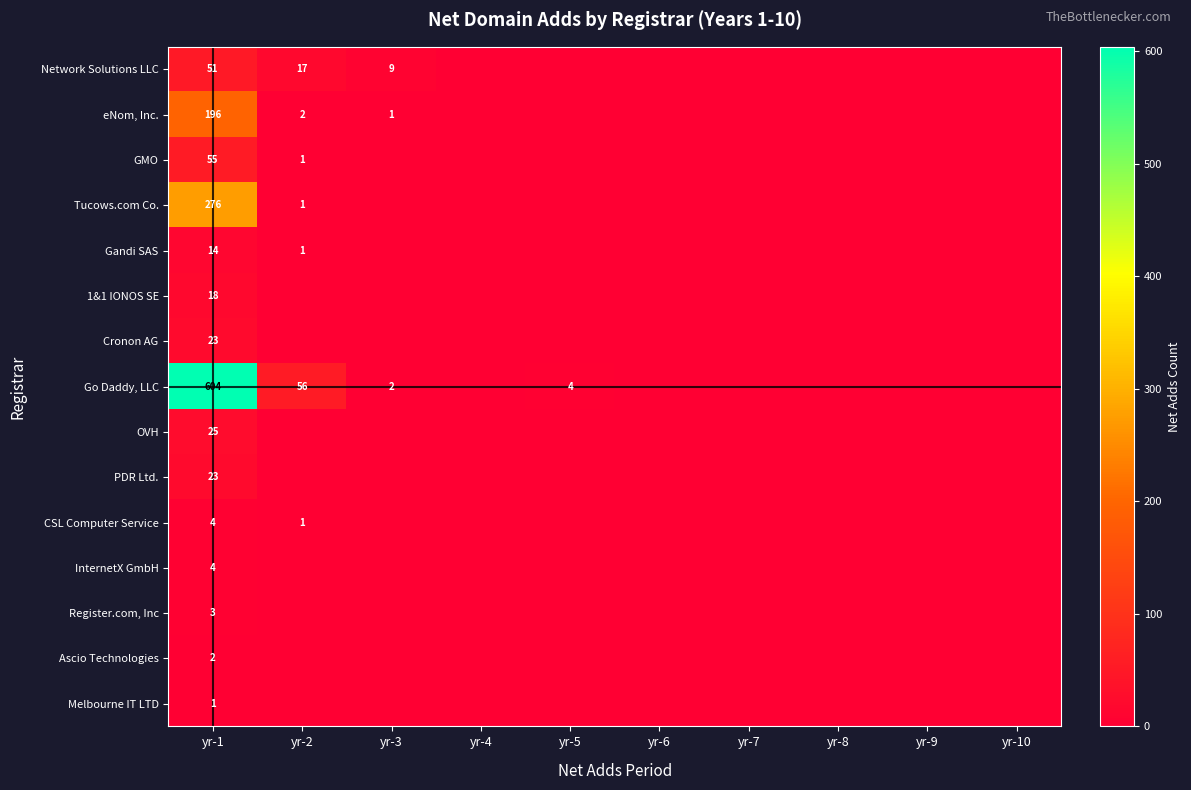

Which has a higher value, yr-8 or yr-10?

yr-8